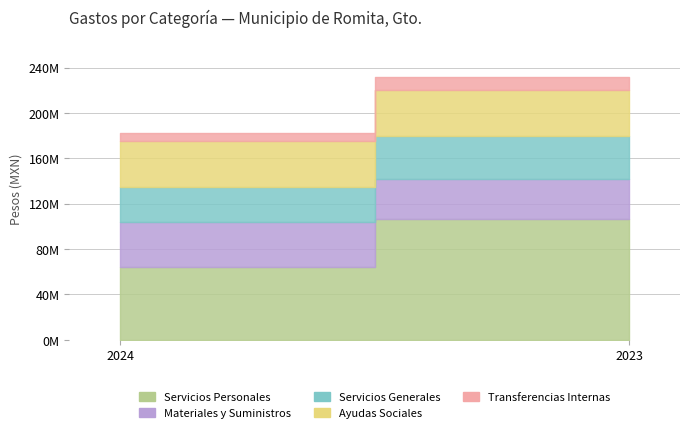

What is the sum of the Servicios Personales values at 2024 and 2023?

170642786.8